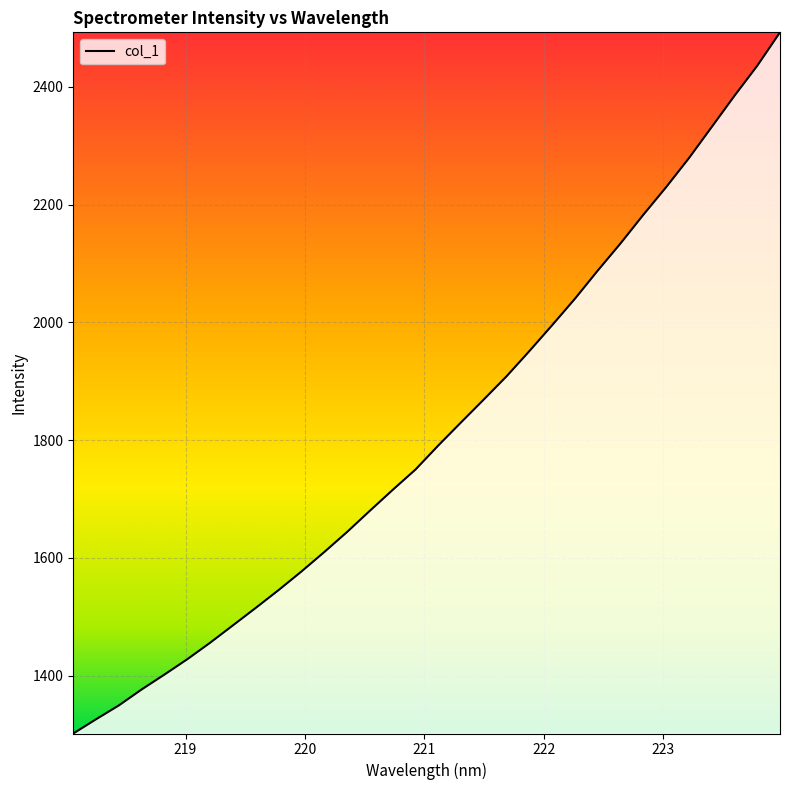

What is the smallest value displayed?

1301.5